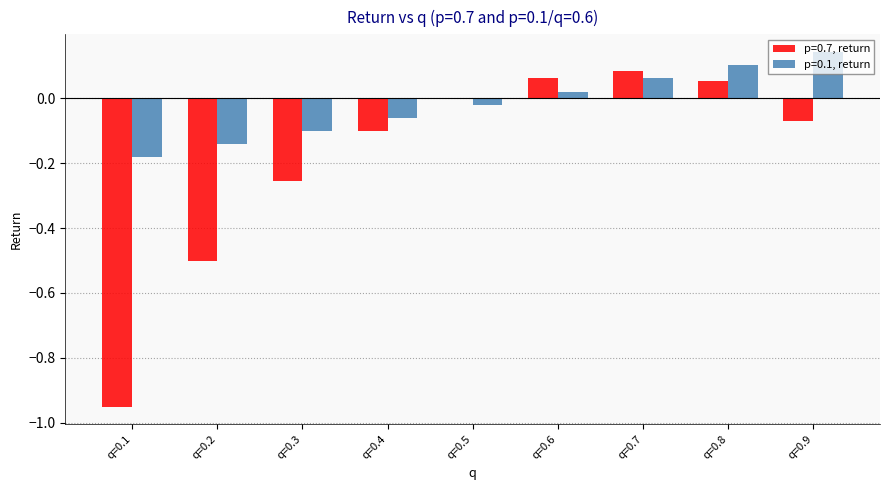

Which series has the largest total across all categories?

p=0.1, return